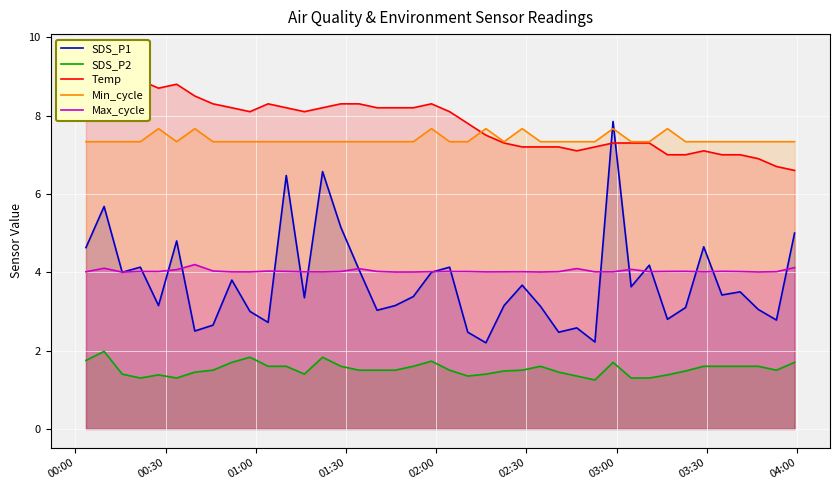

What are all the series names shown in the legend?

SDS_P1, SDS_P2, Temp, Min_cycle, Max_cycle